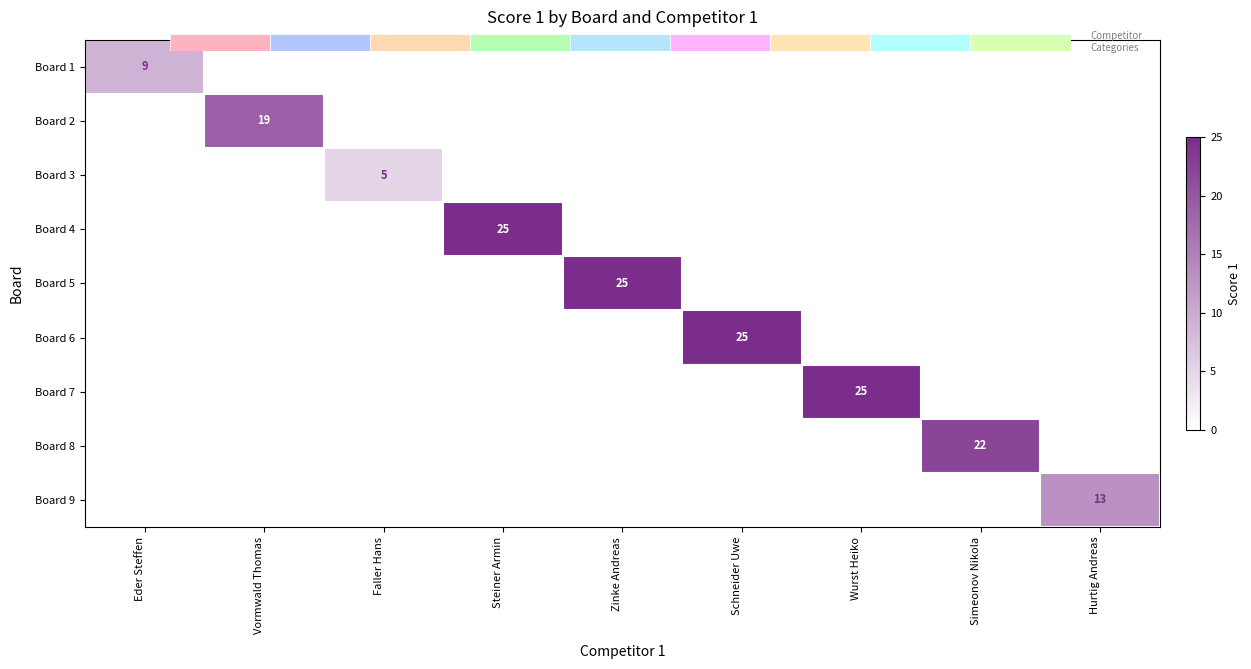

Rank the series by their maximum value, from lowest to highest.

Board 3, Board 1, Board 9, Board 2, Board 8, Board 4, Board 5, Board 6, Board 7